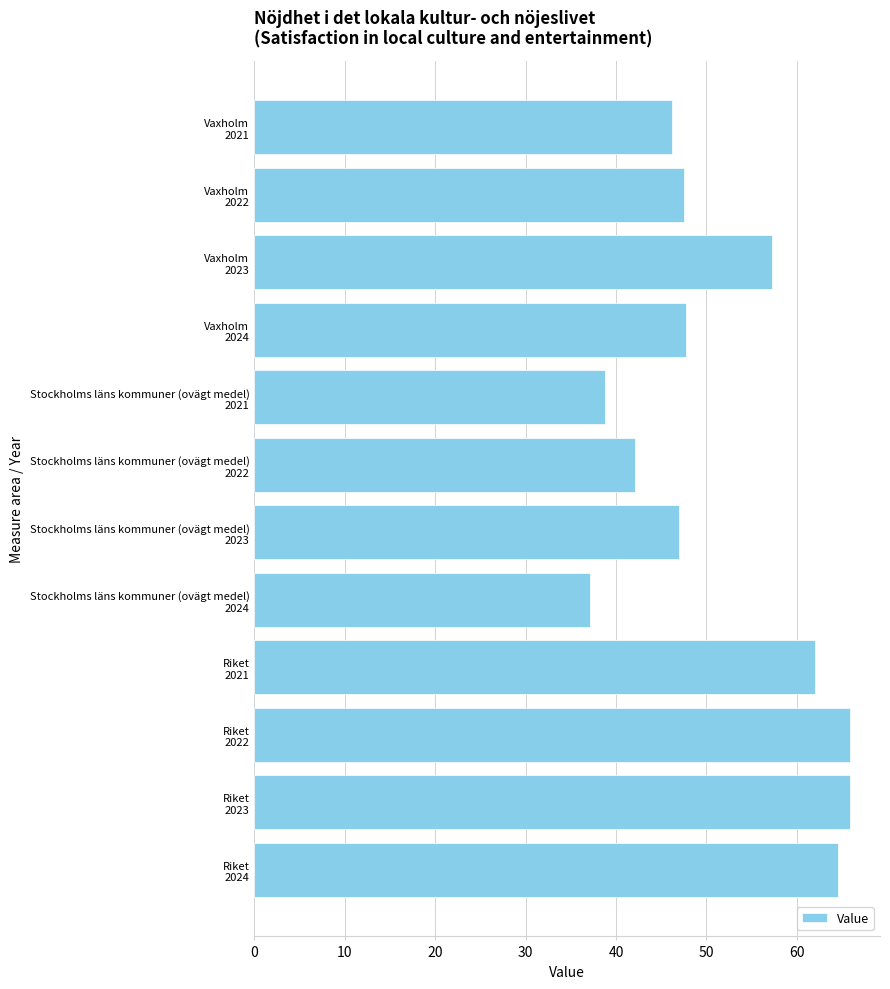

What is the maximum value shown in the chart?

65.9